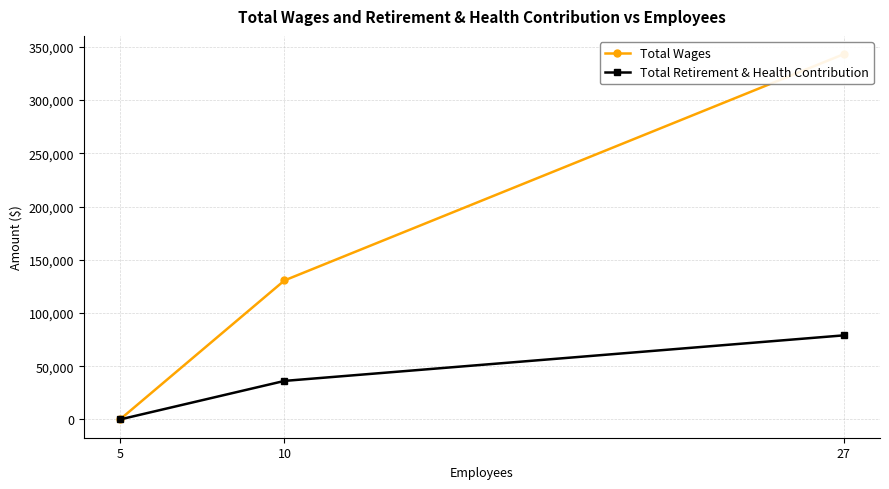

Rank the series by their maximum value, from highest to lowest.

Total Wages, Total Retirement & Health Contribution